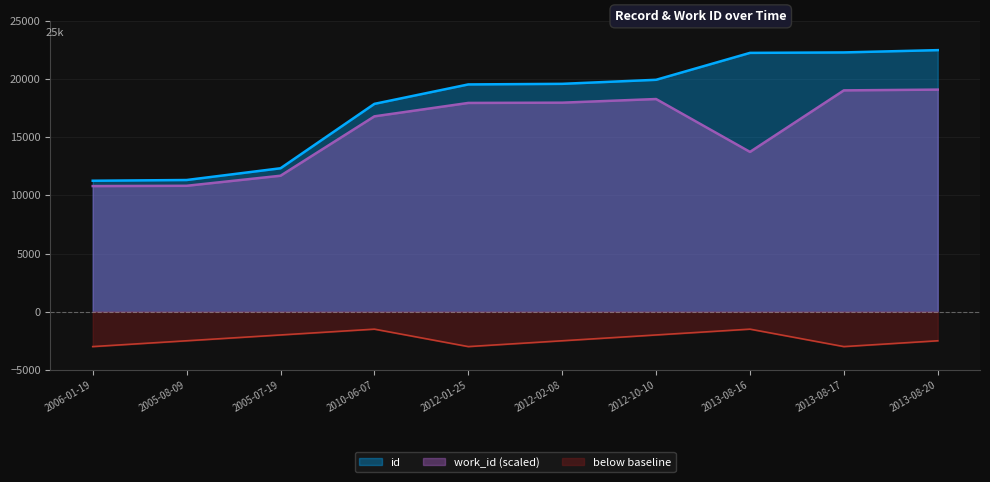

What is the difference between the second highest and minimum values in the id series?

11031.0